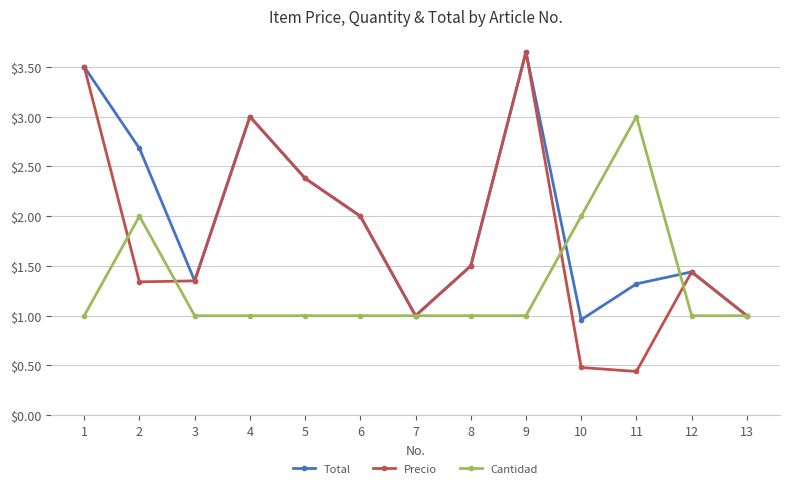

Is it true that Total equals 2.0 at 12?

False